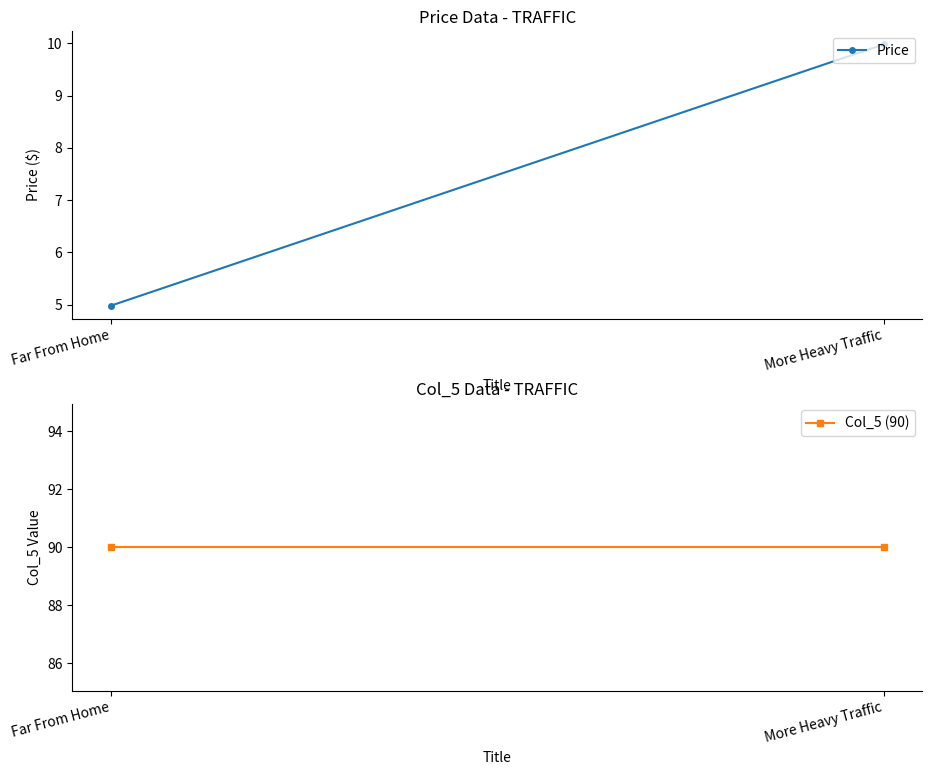

Which category has the lowest value in the Price series?

Far From Home